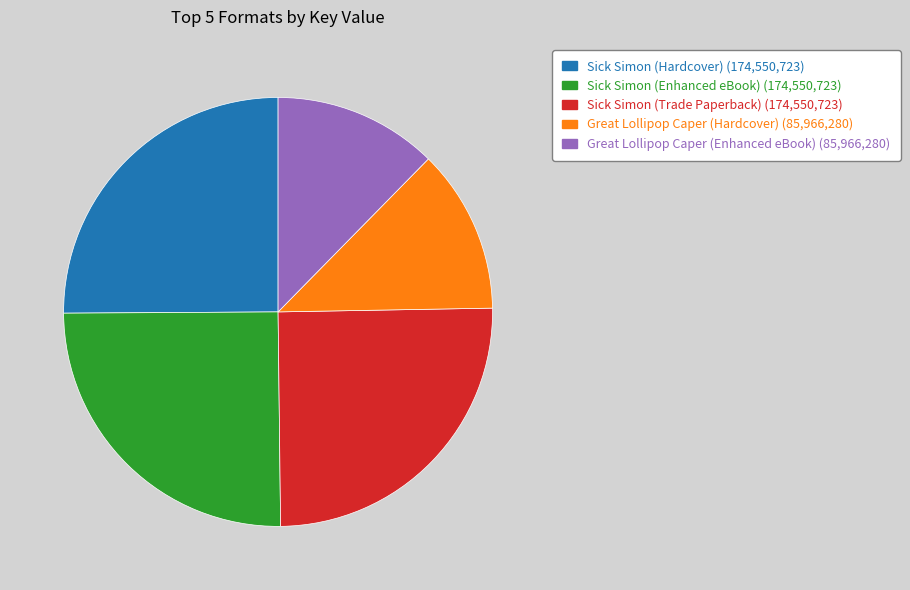

Which has a higher value, Sick Simon (Enhanced eBook) or Great Lollipop Caper (Enhanced eBook)?

Sick Simon (Enhanced eBook)